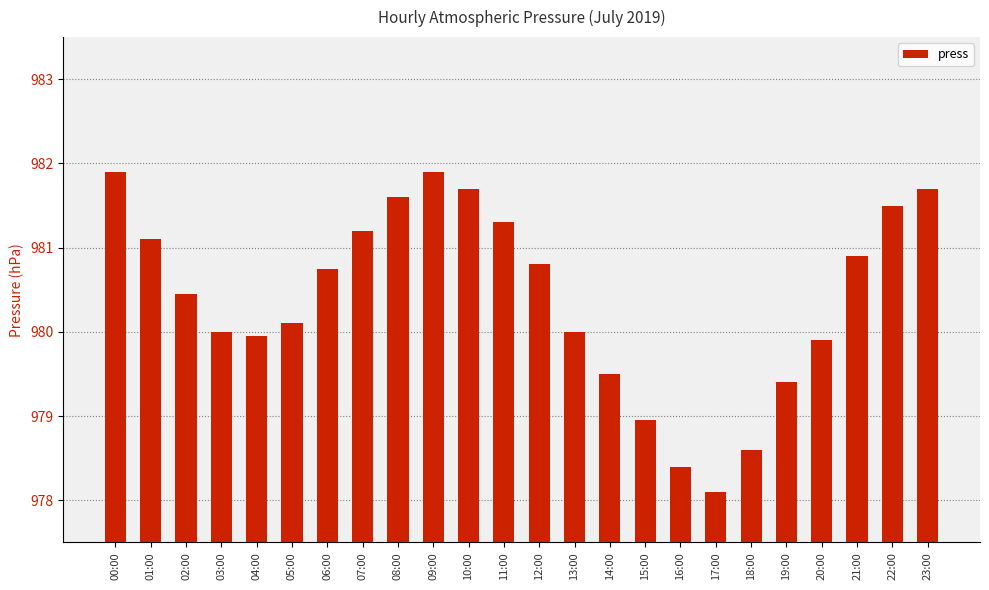

Reading left to right, what are all the values shown in this chart?

00:00=981.9	01:00=981.1	02:00=980.5	03:00=980.0	04:00=980.0	05:00=980.1	06:00=980.8	07:00=981.2	08:00=981.6	09:00=981.9	10:00=981.7	11:00=981.3	12:00=980.8	13:00=980.0	14:00=979.5	15:00=979.0	16:00=978.4	17:00=978.1	18:00=978.6	19:00=979.4	20:00=979.9	21:00=980.9	22:00=981.5	23:00=981.7